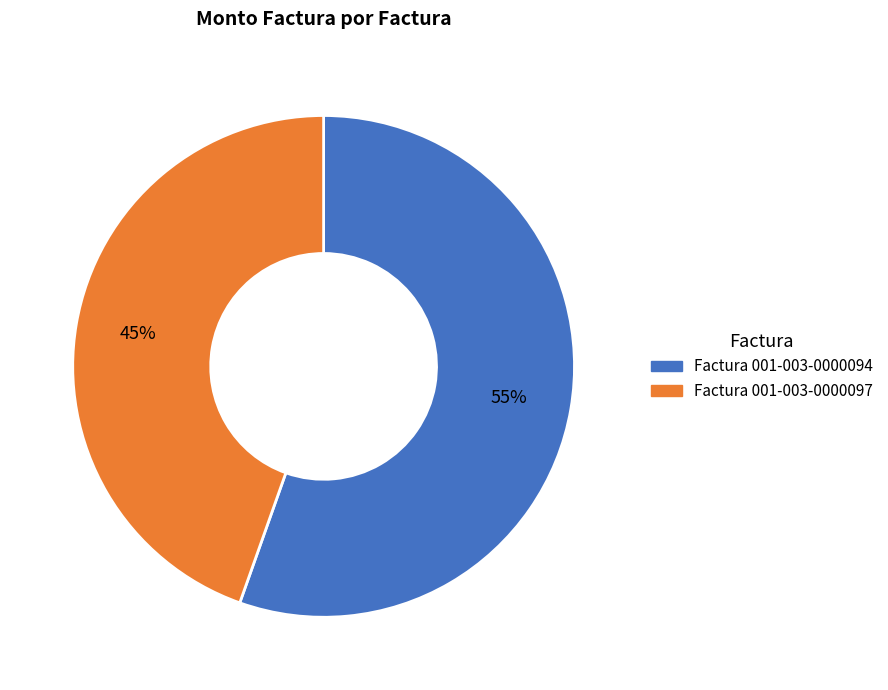

What is the largest slice in the pie chart?

Factura 001-003-0000094